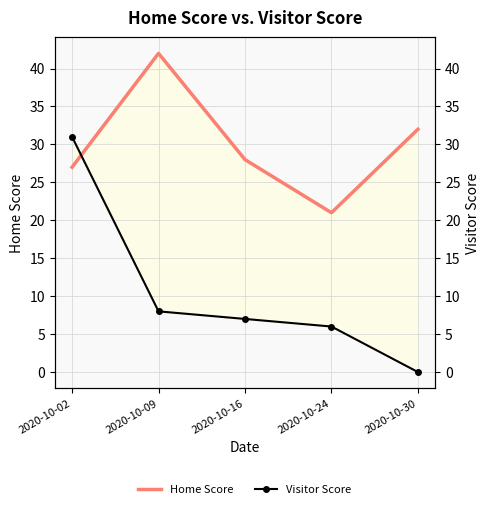

At which label is Home Score closest to 31?

2020-10-30